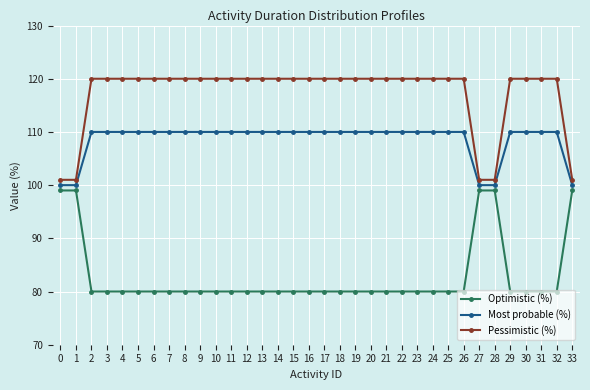

What are all the series names shown in the legend?

Optimistic (%), Most probable (%), Pessimistic (%)